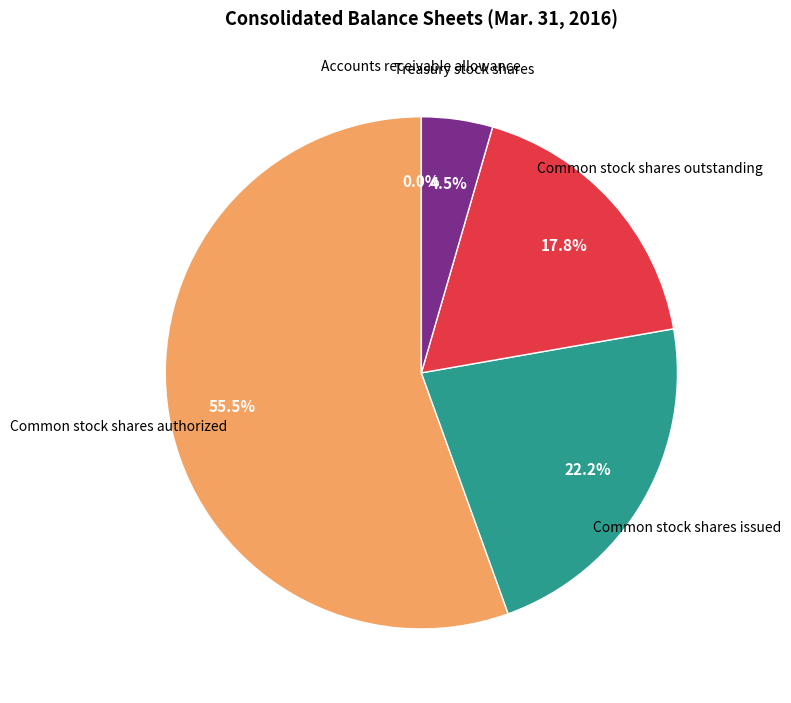

Does any single category account for the majority?

Yes